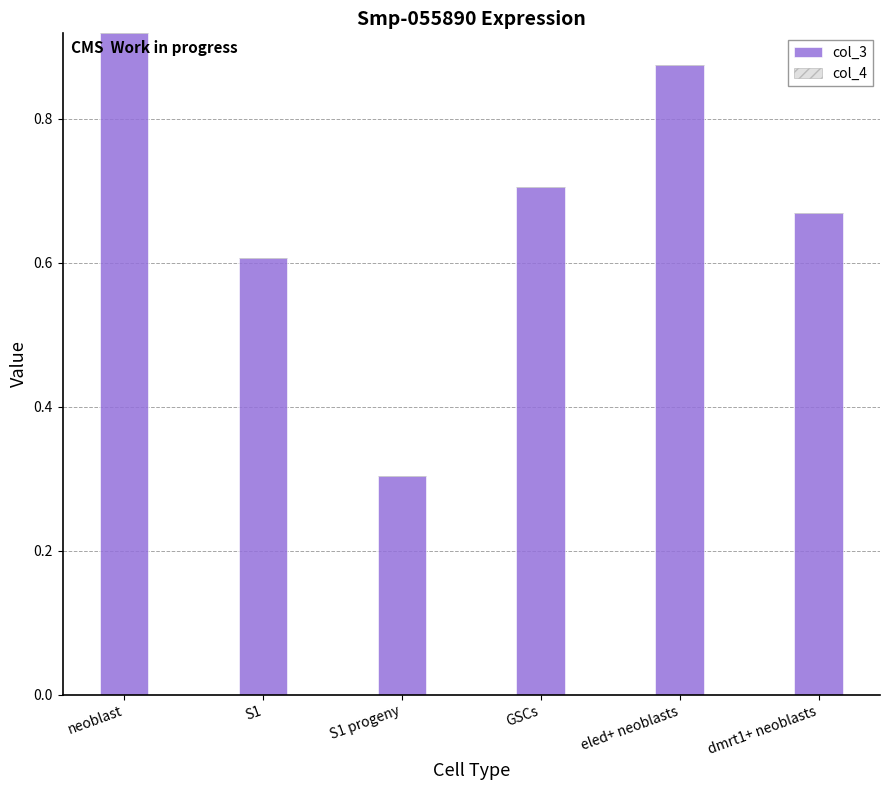

What is the value of the 3rd bar from the left?

0.3